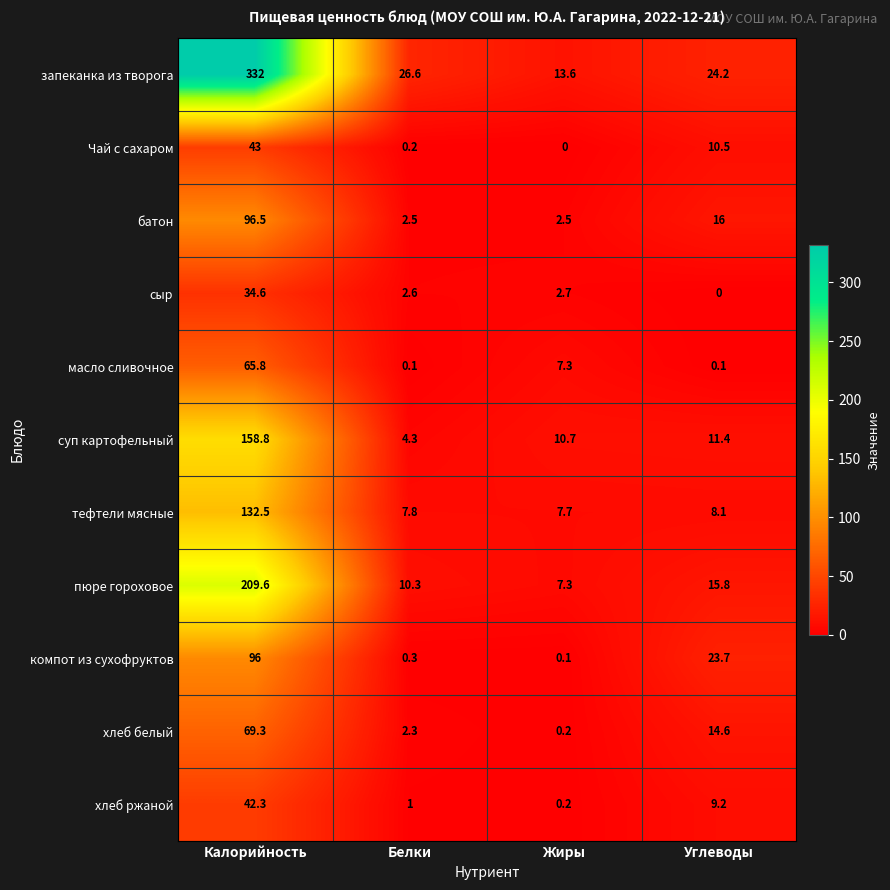

What is the difference between the highest and lowest values at Белки?

26.5